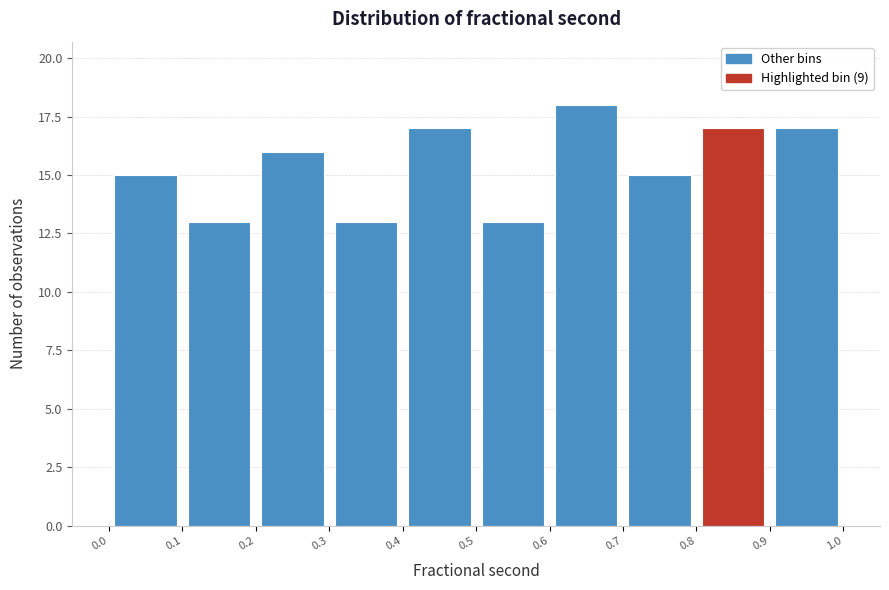

Reading left to right, transcribe this chart: for each bar, give the range it covers on the x-axis and its height. The values are not printed on the chart, so give them approximately, as read against the axis.

0.0 to 0.1: 15
0.1 to 0.2: 13
0.2 to 0.3: 16
0.3 to 0.4: 13
0.4 to 0.5: 17
0.5 to 0.6: 13
0.6 to 0.7: 18
0.7 to 0.8: 15
0.8 to 0.9: 17
0.9 to 1.0: 17